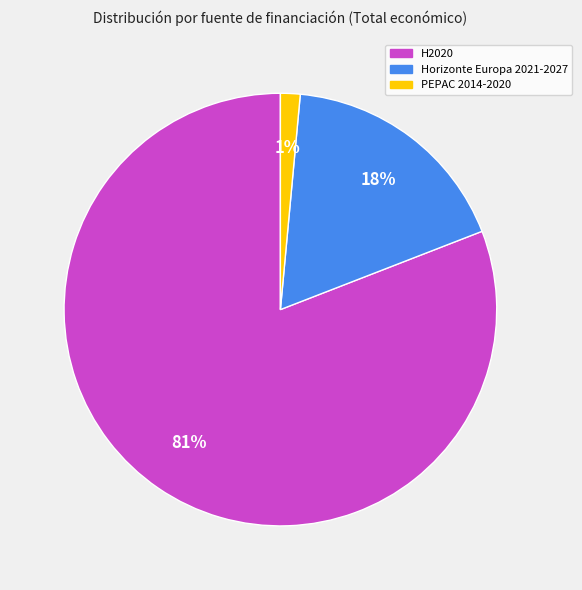

Does any single category account for the majority?

Yes